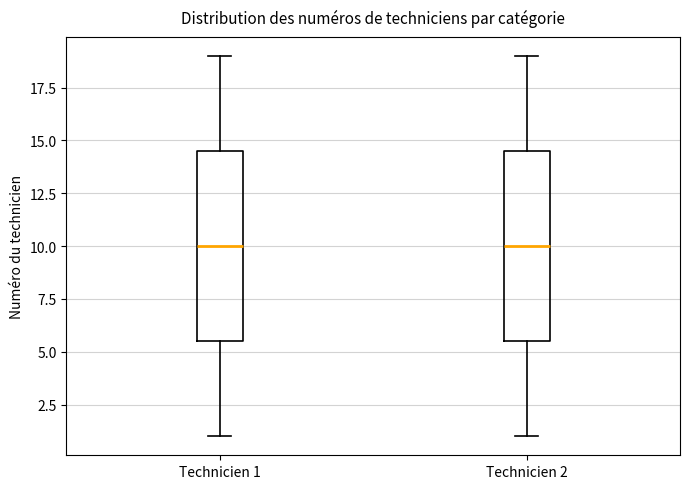

Where does the median line of the box for Technicien 1 sit on the y-axis? The values are not printed on the chart, so give them approximately, as read against the axis.

10.0